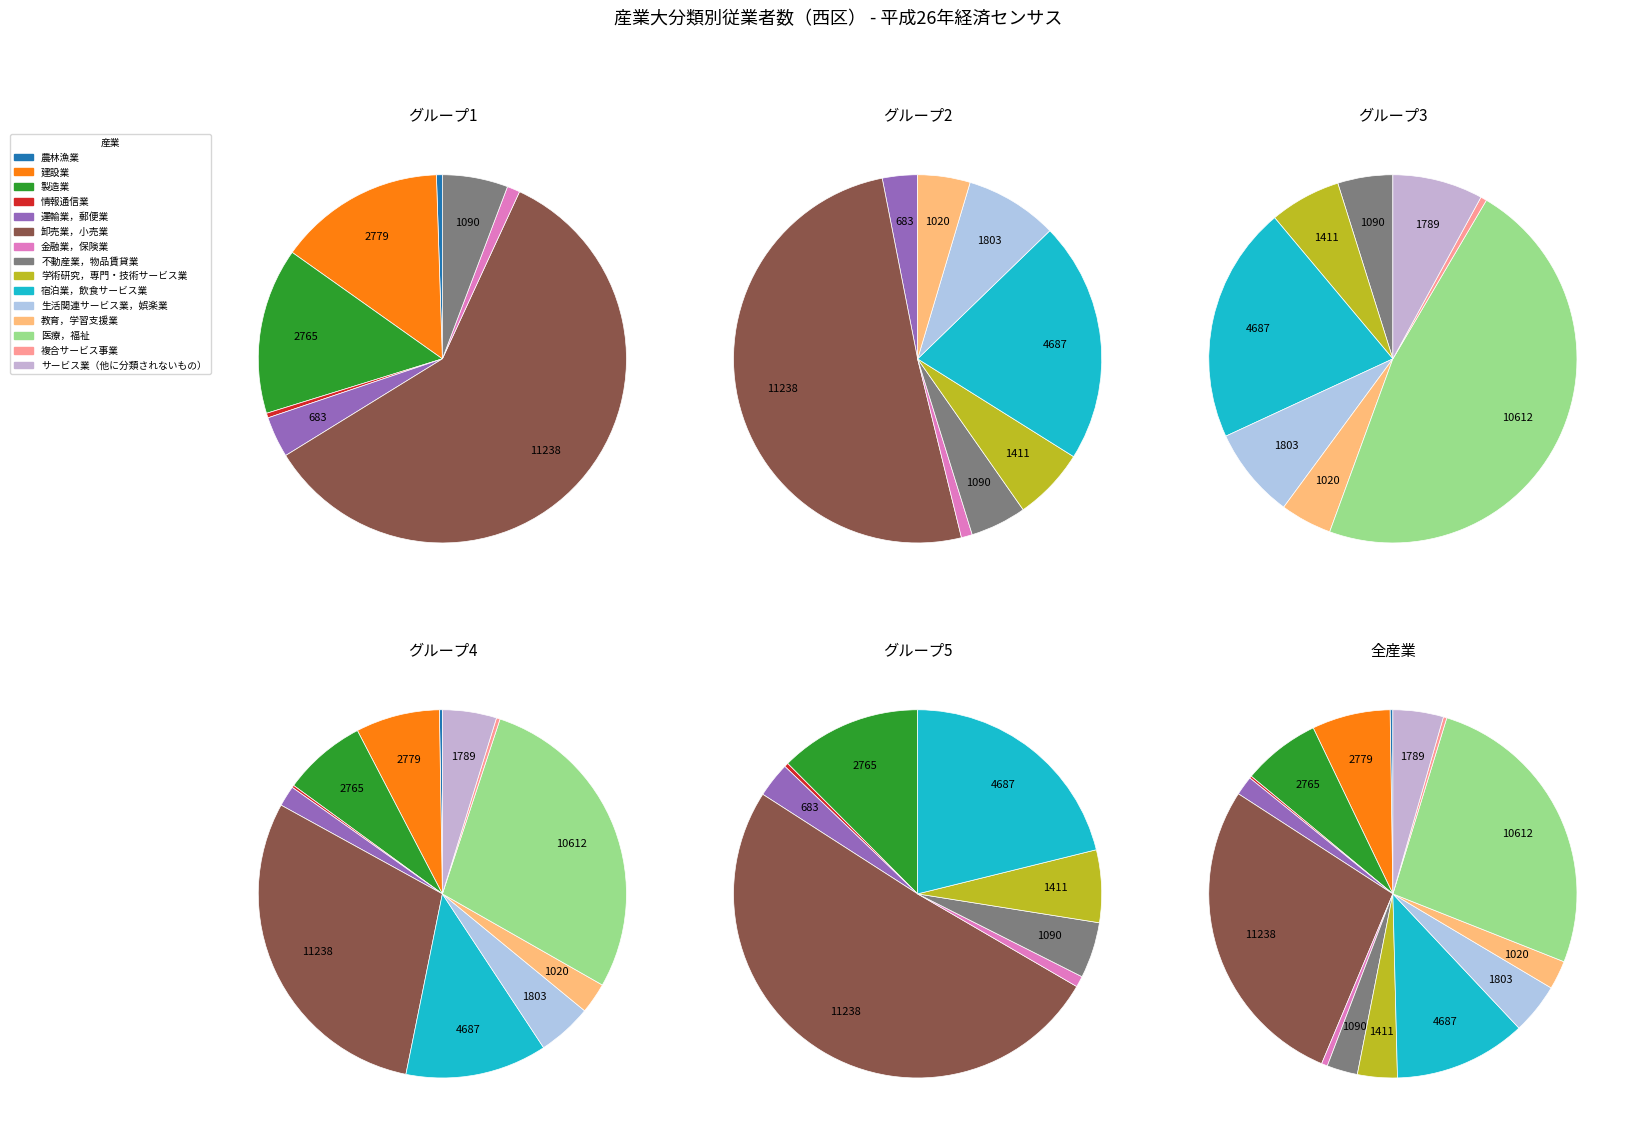

To the nearest percent, what portion does 運輸業，郵便業 represent?

2%